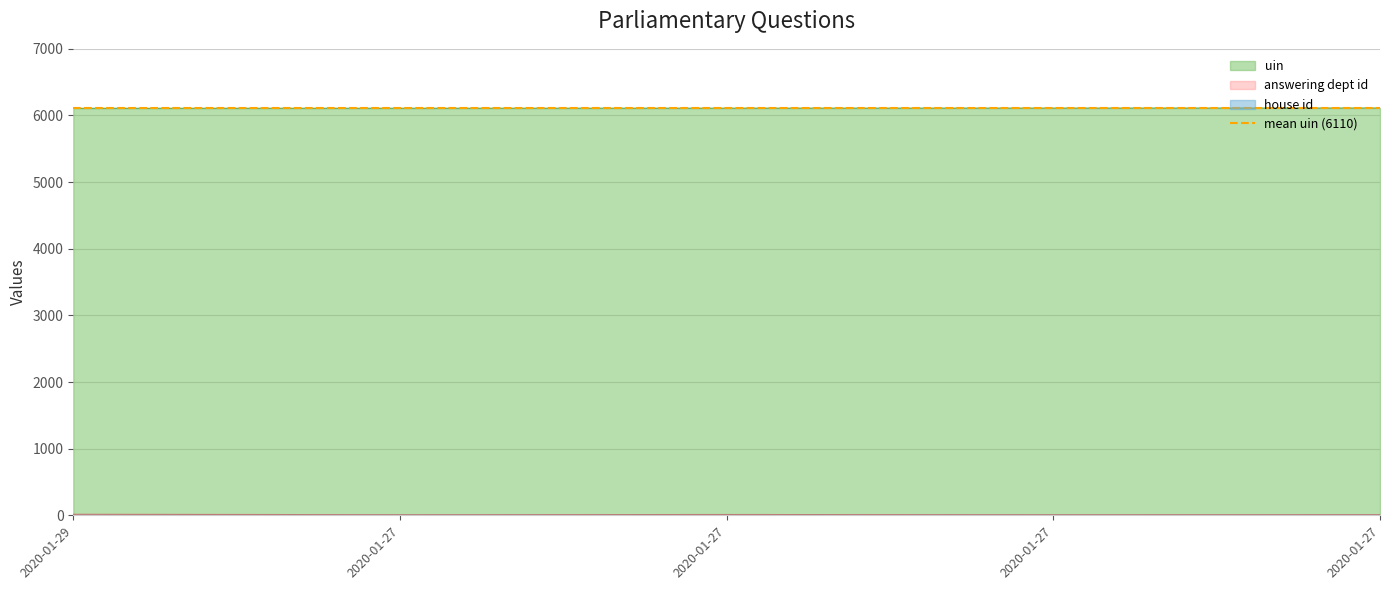

Read the uin value at 2020-01-27.

6111